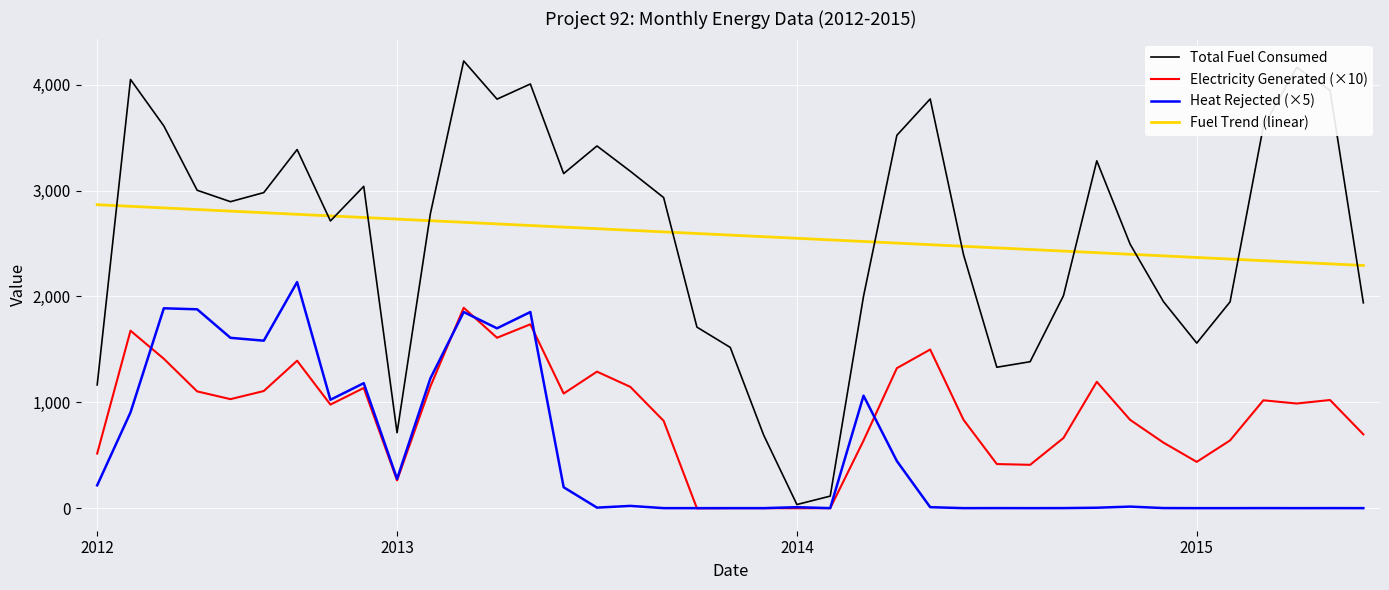

What is the sum of all Total Fuel Consumed values?

100615.9